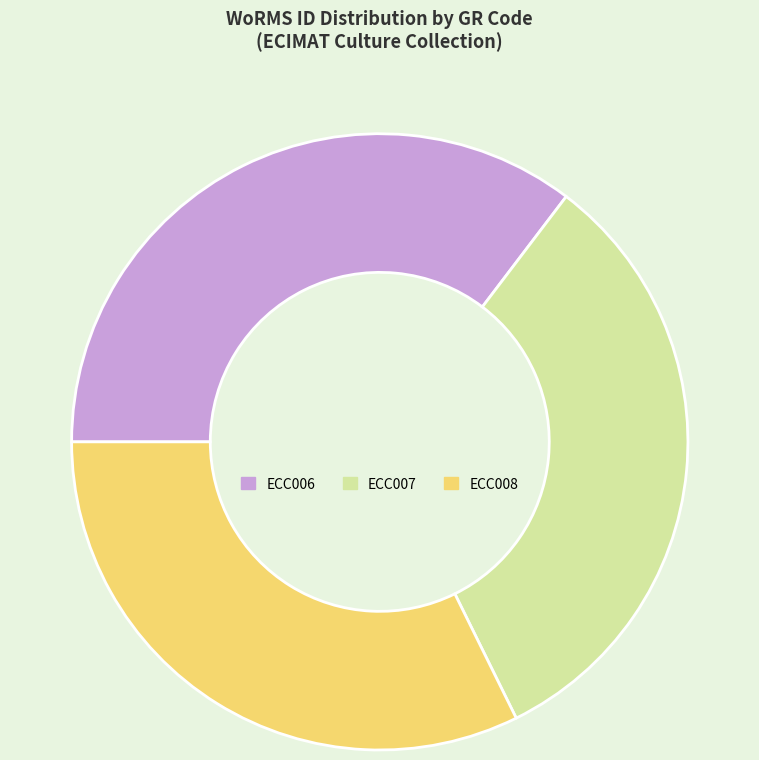

What is the ratio of the value at ECC008 to the value at ECC007?

1.0